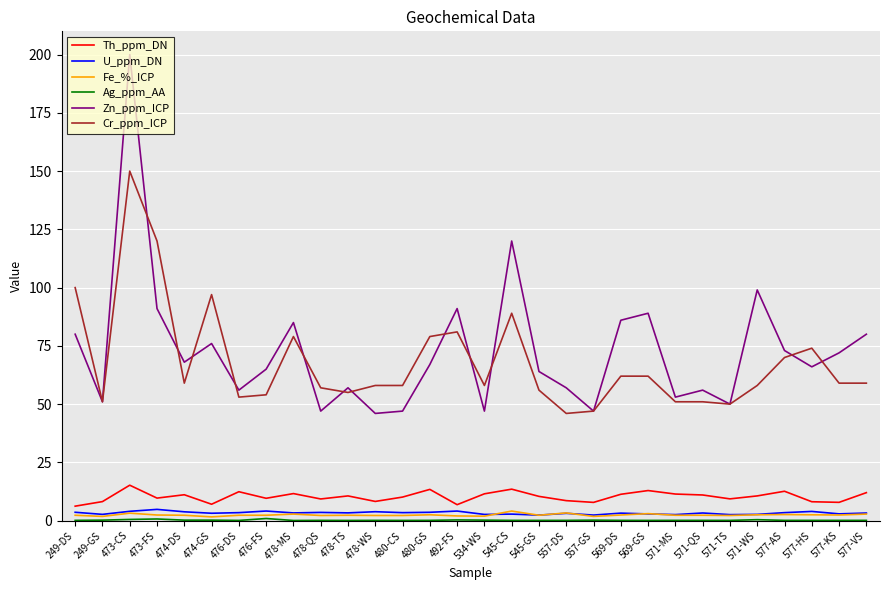

Which series has the largest total across all categories?

Zn_ppm_ICP